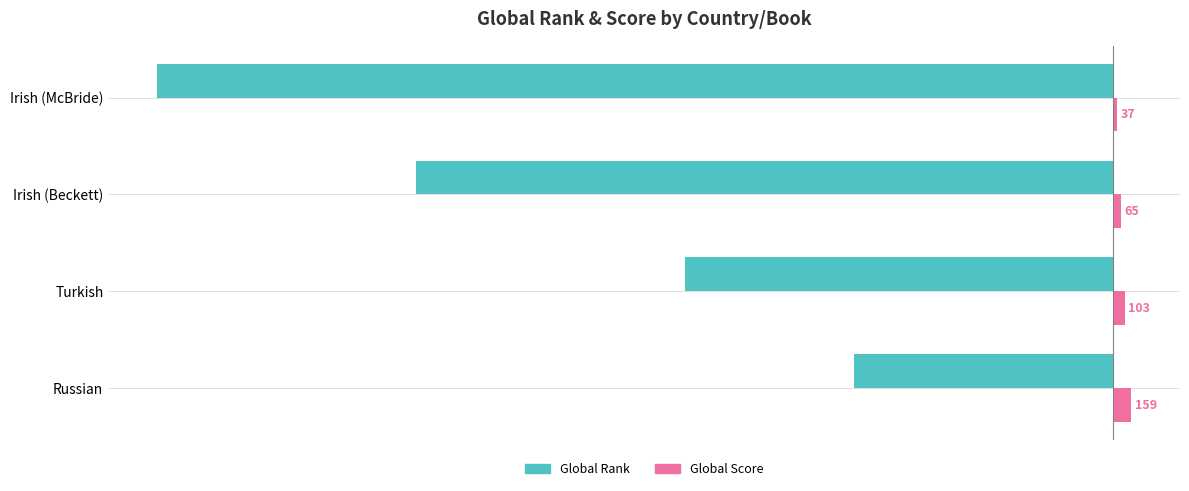

List the series in order of their overall mean, lowest first.

Global Rank, Global Score